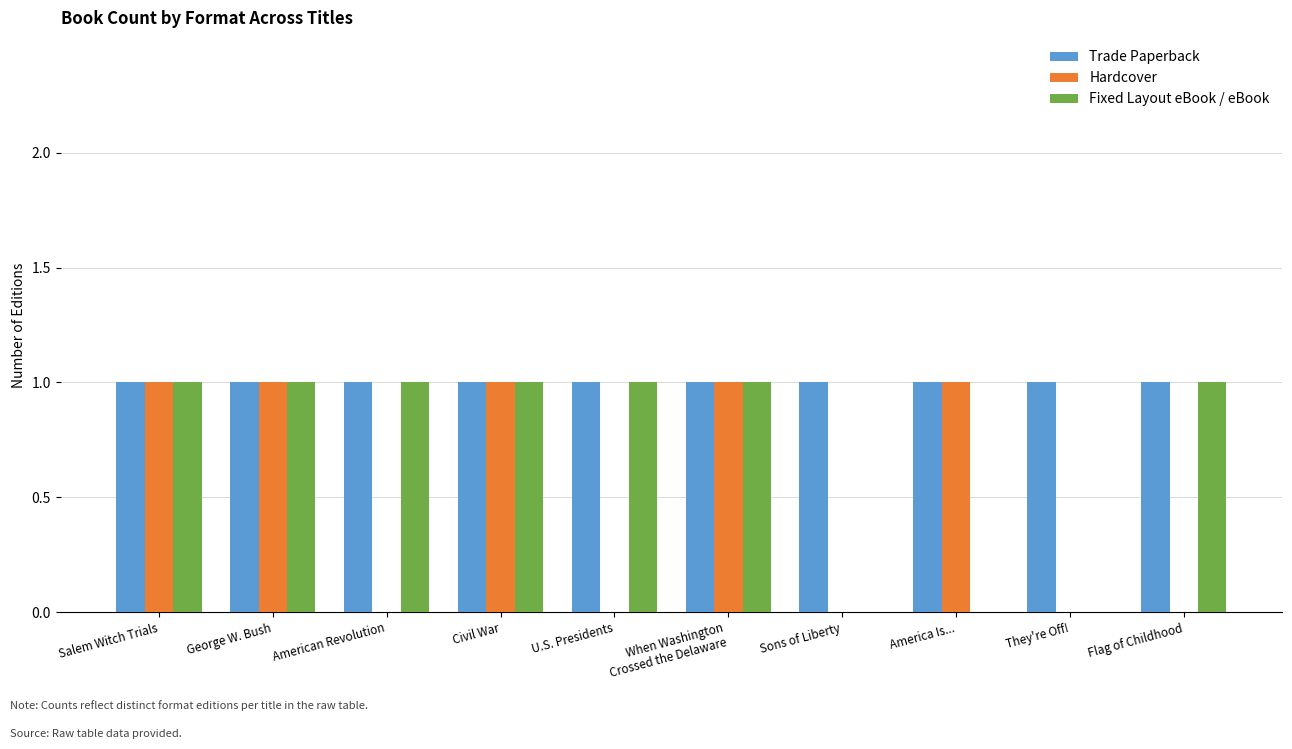

The Hardcover series shows 1 at Salem Witch Trials. True or false?

True